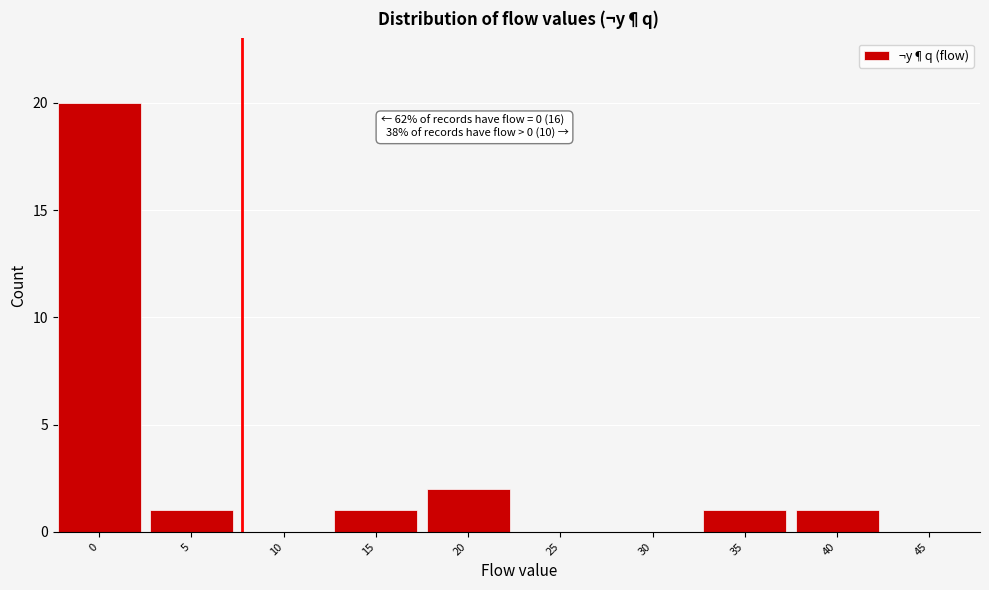

Reading left to right, transcribe all the data shown in this chart.

0=20	5=1	10=0	15=1	20=2	25=0	30=0	35=1	40=1	45=0